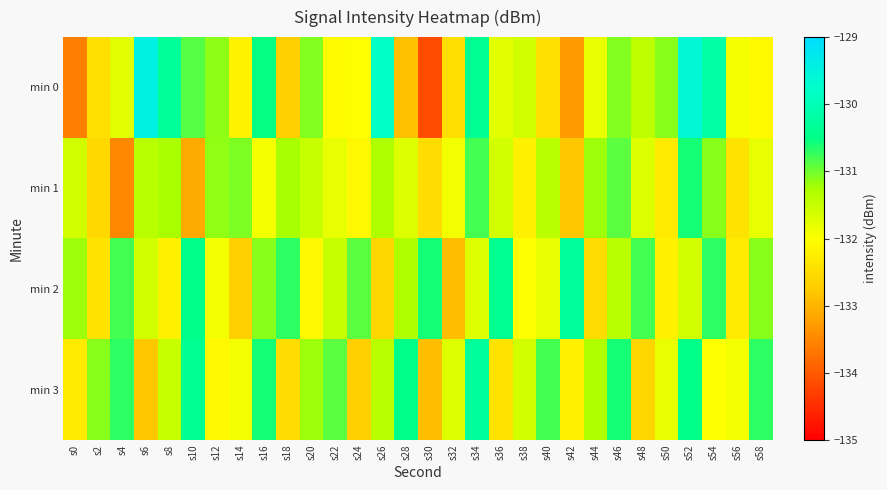

Between s22 and s42, which is larger?

s22